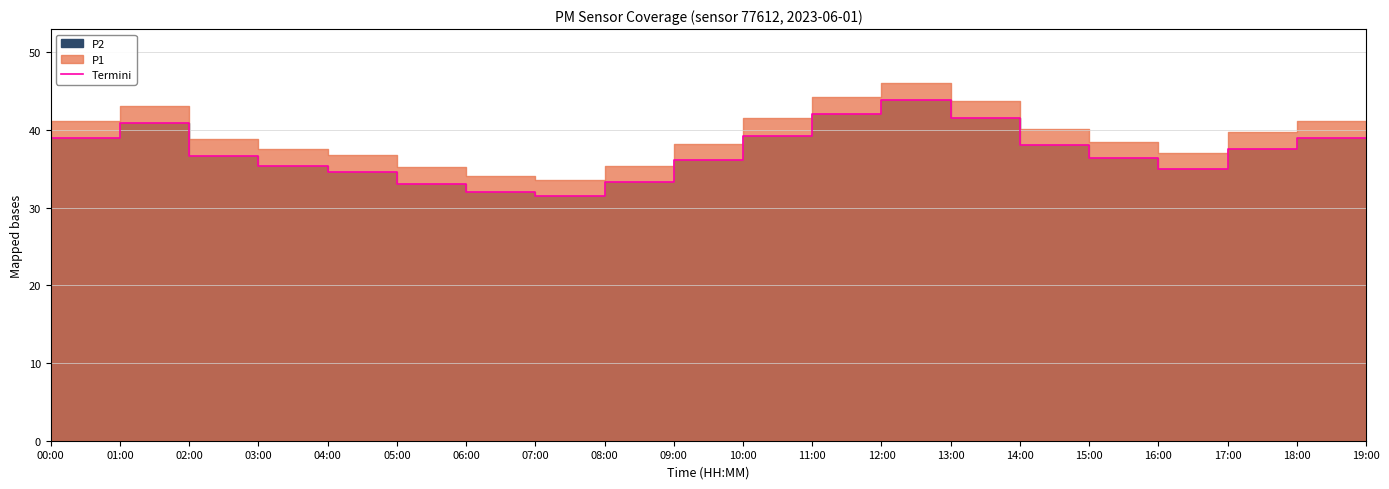

List the labels in order of value, largest first.

13:00, 12:00, 14:00, 02:00, 11:00, 01:00, 19:00, 00:00, 15:00, 18:00, 03:00, 16:00, 10:00, 04:00, 17:00, 05:00, 09:00, 06:00, 07:00, 08:00